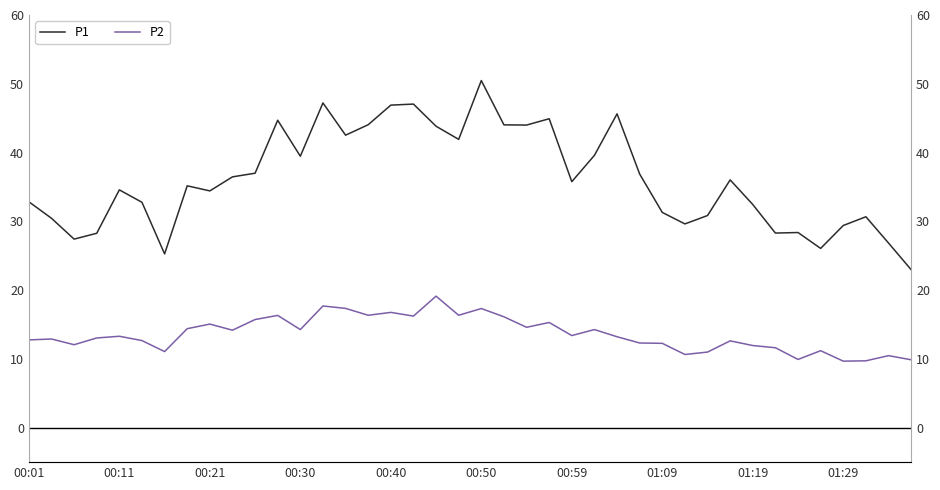

List the series in order of their overall mean, lowest first.

P2, P1